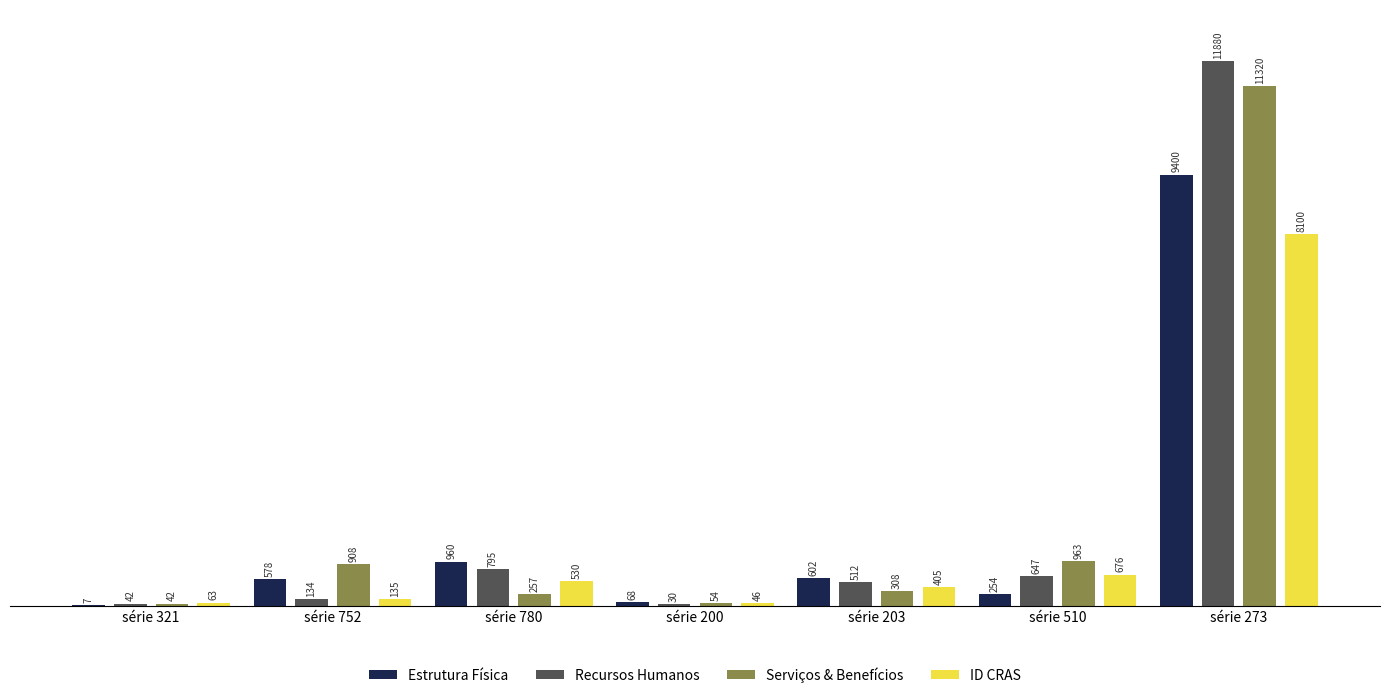

What is the greatest value displayed?

11880